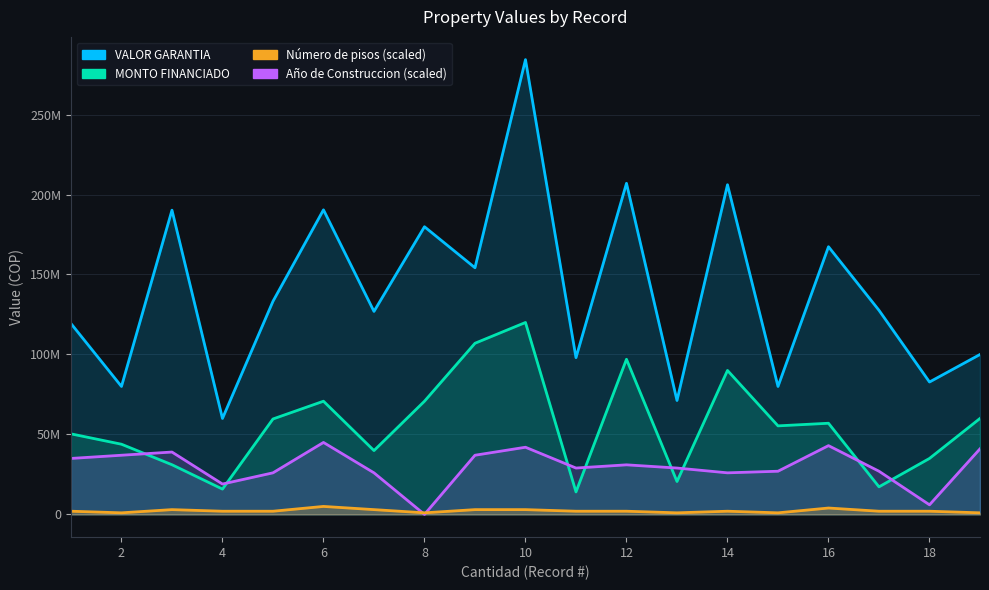

At 19, list the series in order from smallest to largest.

Número de pisos, MONTO FINANCIADO, VALOR GARANTIA